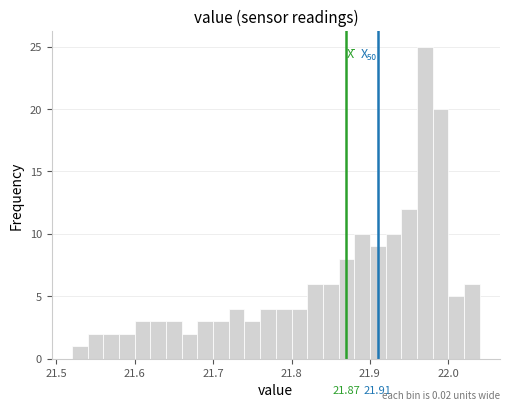

Read against the x-axis, roughly where is the centre of the tallest bar?

21.97